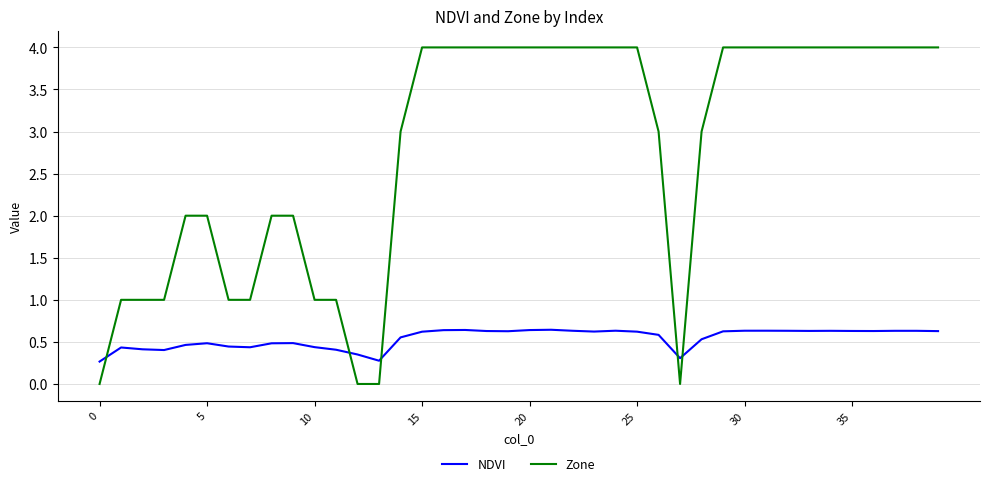

List the series in order of their overall mean, lowest first.

NDVI, Zone